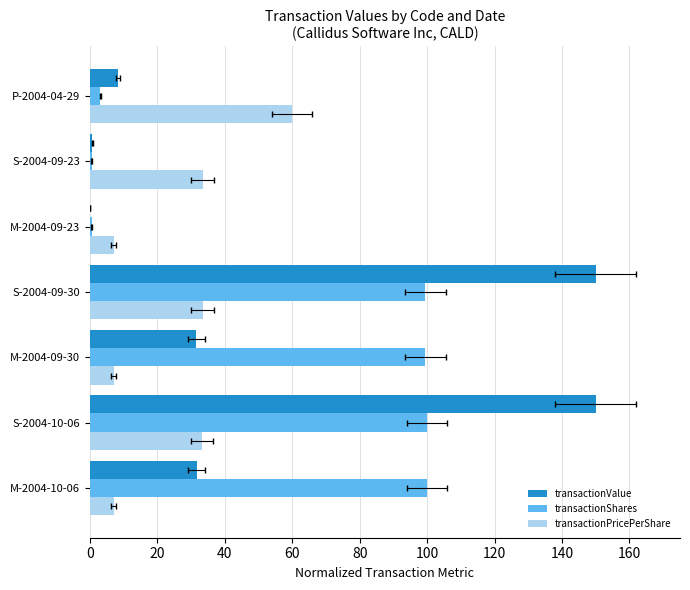

What is the sum of all transactionShares values?

403.1